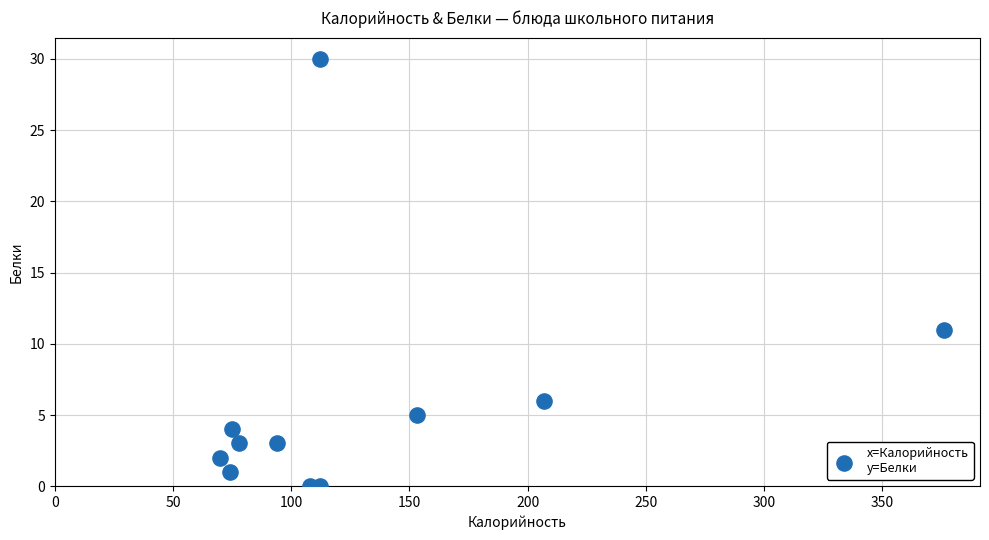

What Y value in the scatter plot is closest to 15?

11